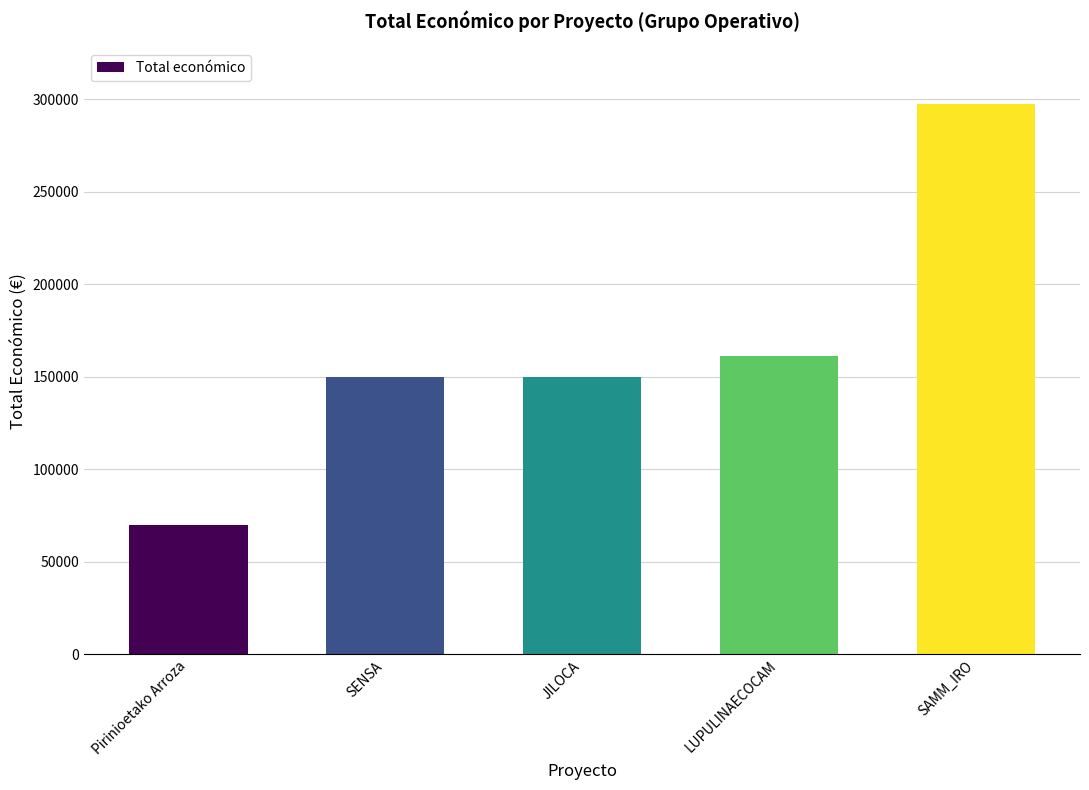

Reading left to right, list all the values displayed in this chart.

70000	150000	150000	161050	297514